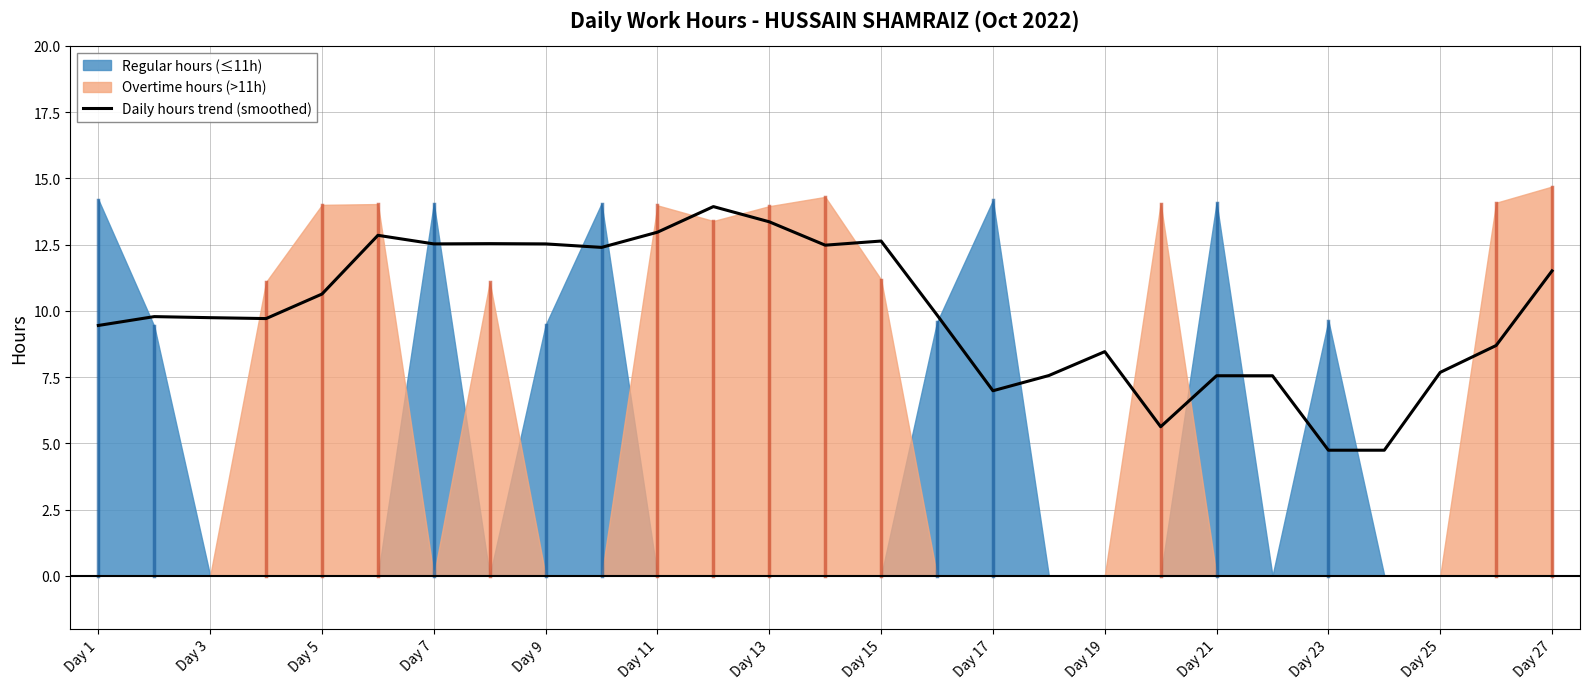

The Daily hours trend (smoothed) series shows 21.1 at Day 13. True or false?

False